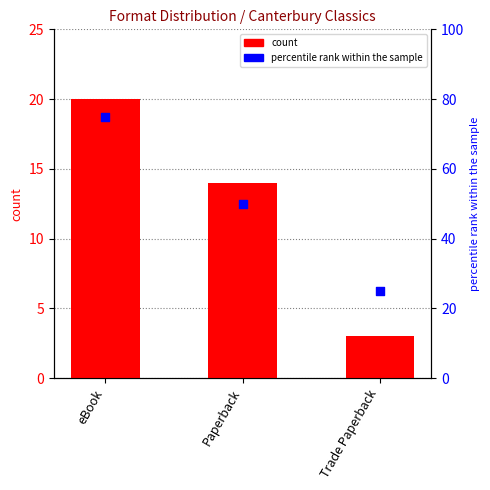

What is the total value across all series at Trade Paperback?

28